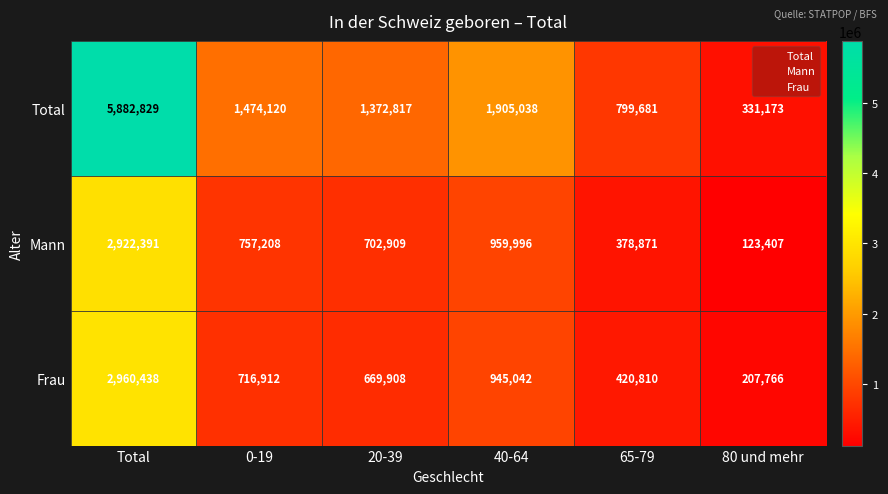

Rank the series at 20-39 from highest to lowest value.

Total, Mann, Frau